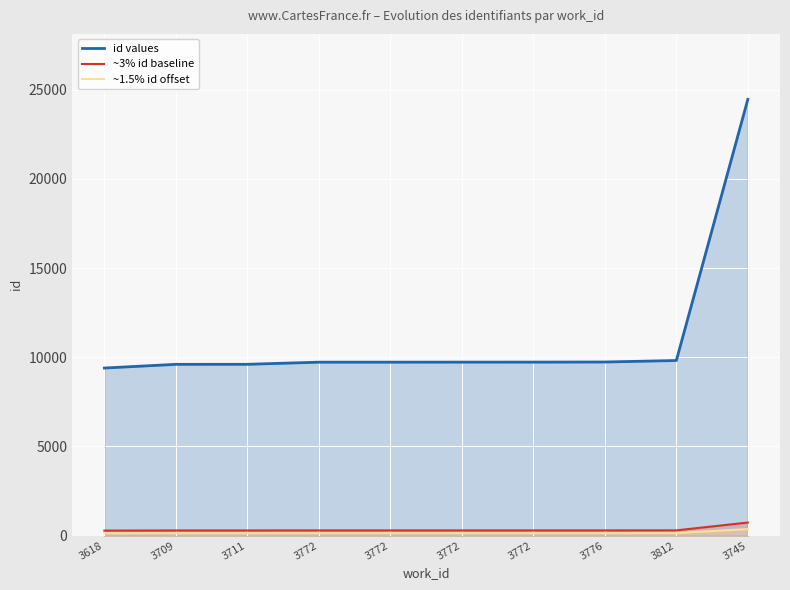

Is the value of ~3% id baseline at 3772 greater than the value of id values at 3618?

No